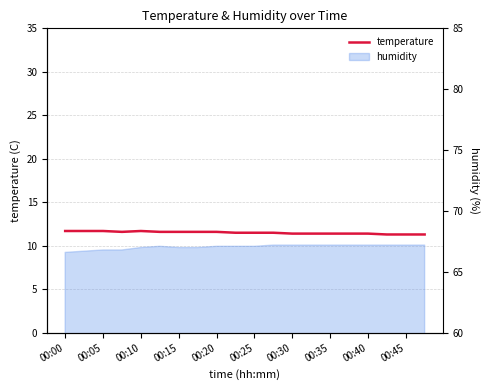

The chart shows a value of 4.9 at 00:10. True or false?

False